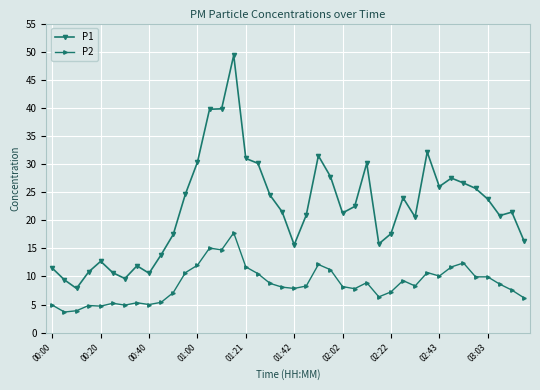

Which series has the widest spread of values?

P1